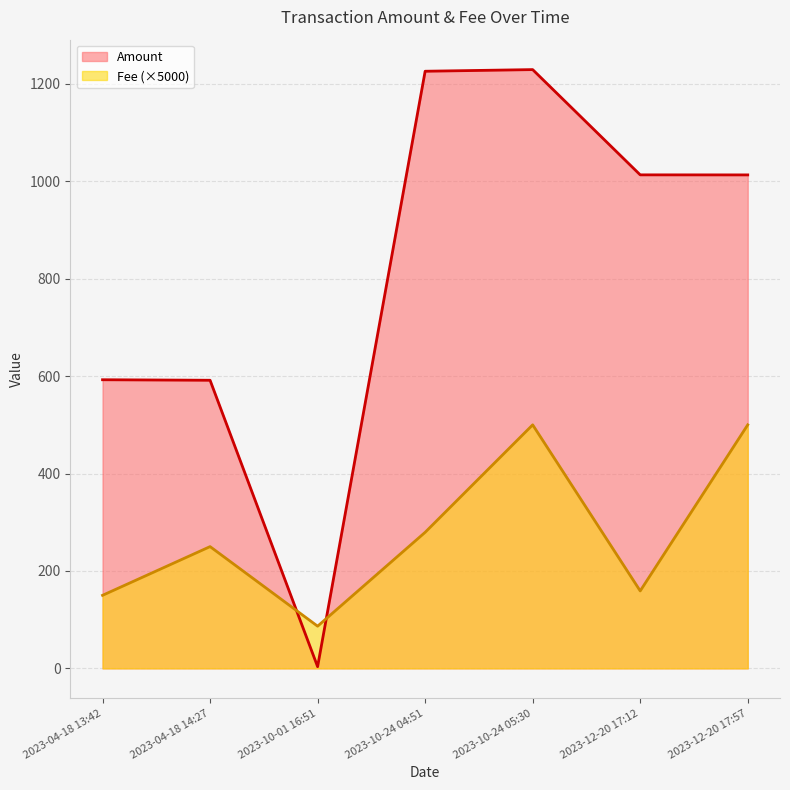

What is the label of the 4th point from the left?

2023-10-24 04:51